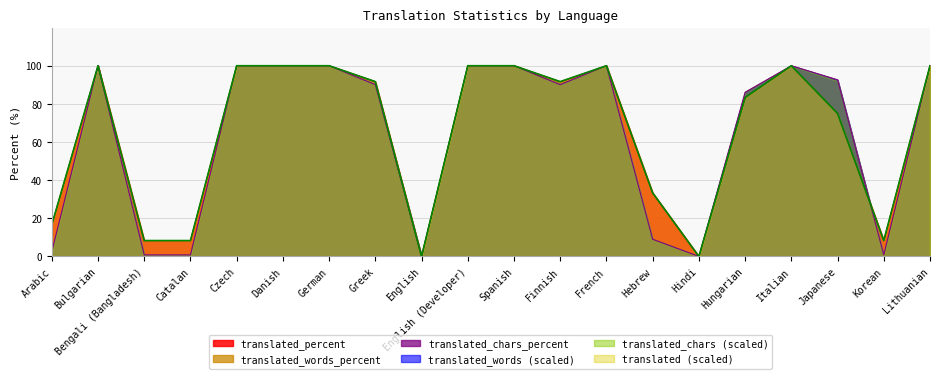

At which label does translated_percent first exceed 91?

Bulgarian